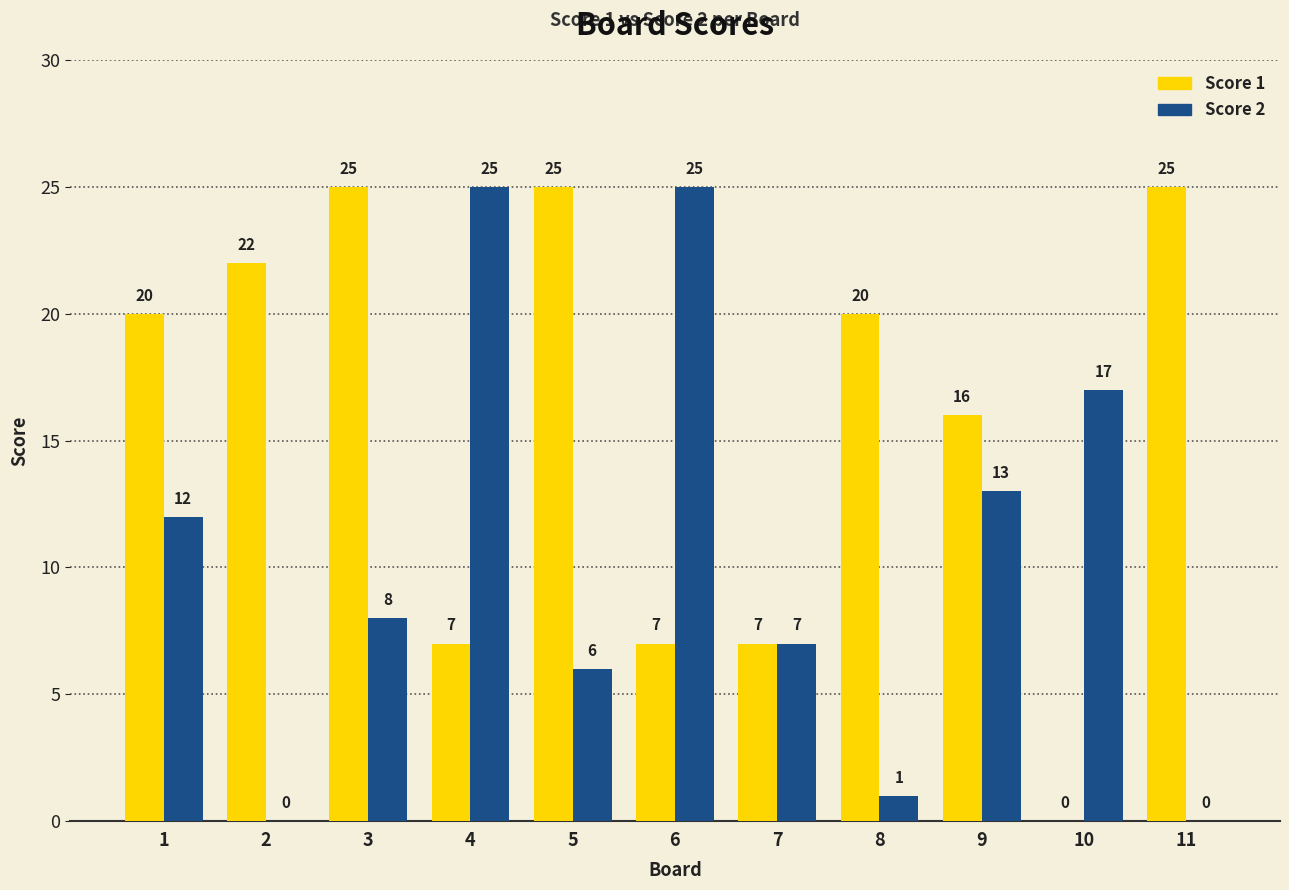

At which category is the sum across all series the highest?

3